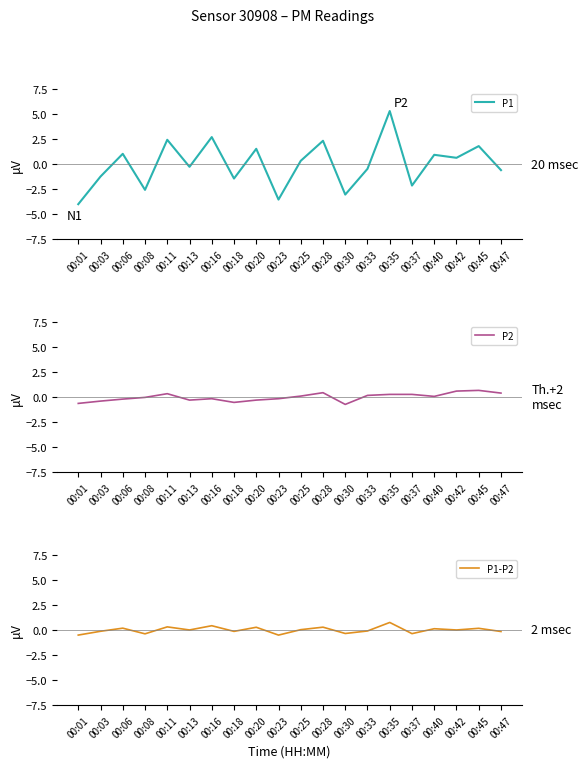

How many data points in P2 are less than 0?

10